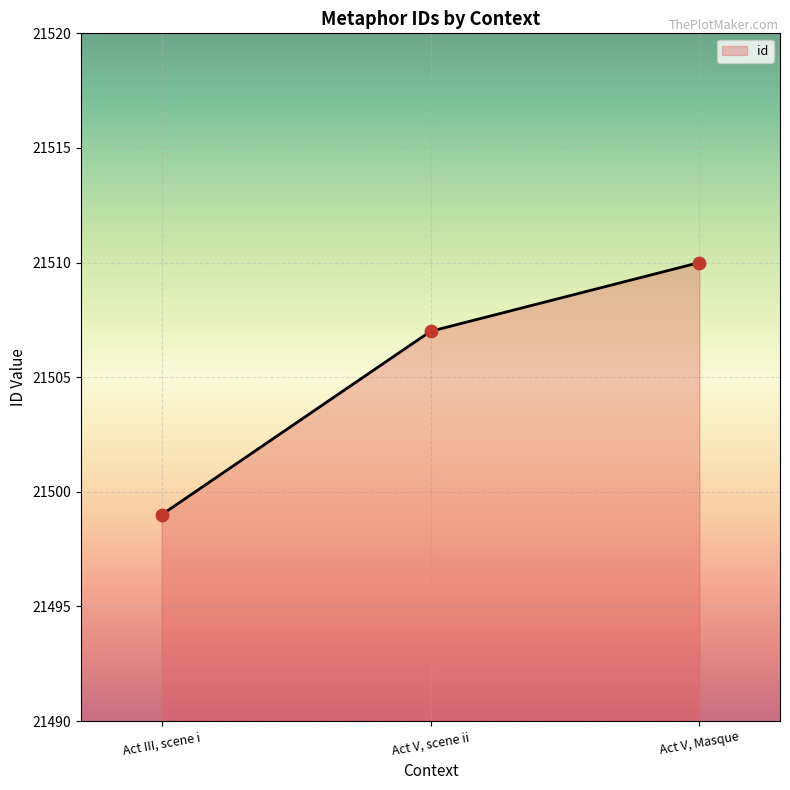

What is the change in value from Act III, scene i to Act V, scene ii?

+8